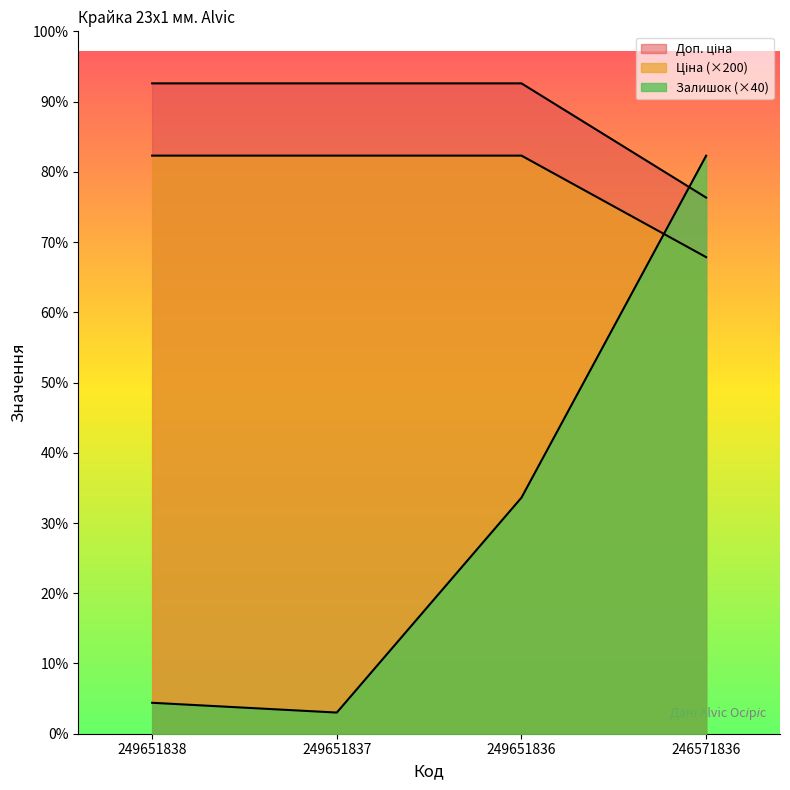

How many data points in Доп. ціна are less than 14202?

1